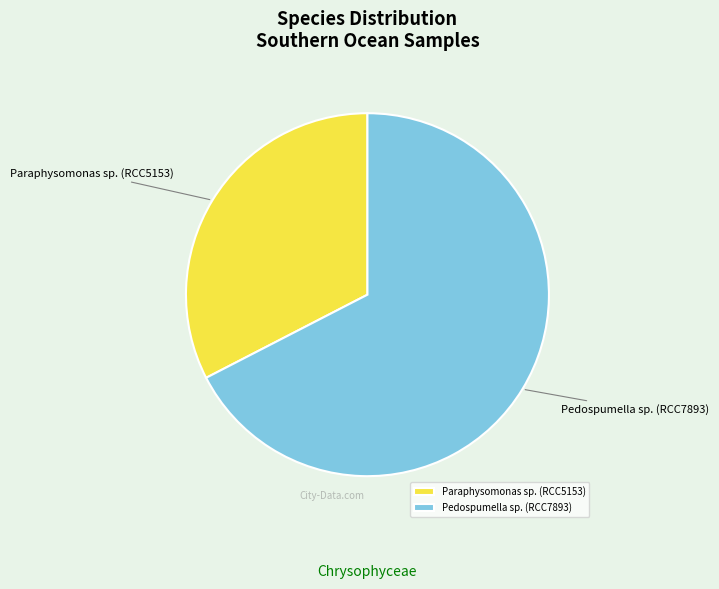

What is the largest slice in the pie chart?

Pedospumella sp. (RCC7893)